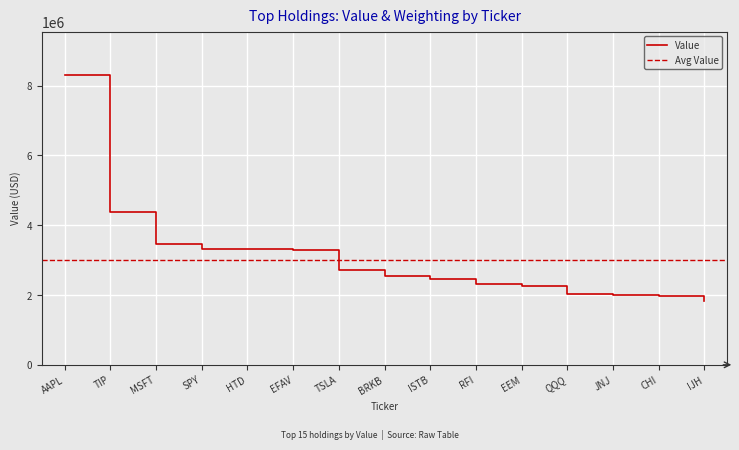

True or false: Value has a value of 3339543 at RFI.

False